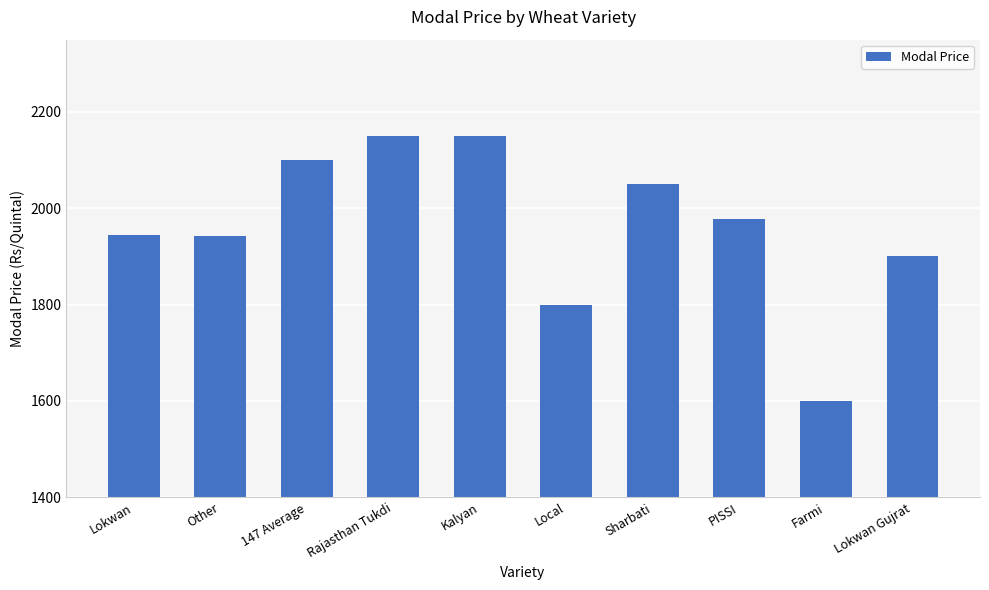

What is the label of the 6th bar from the right?

Kalyan